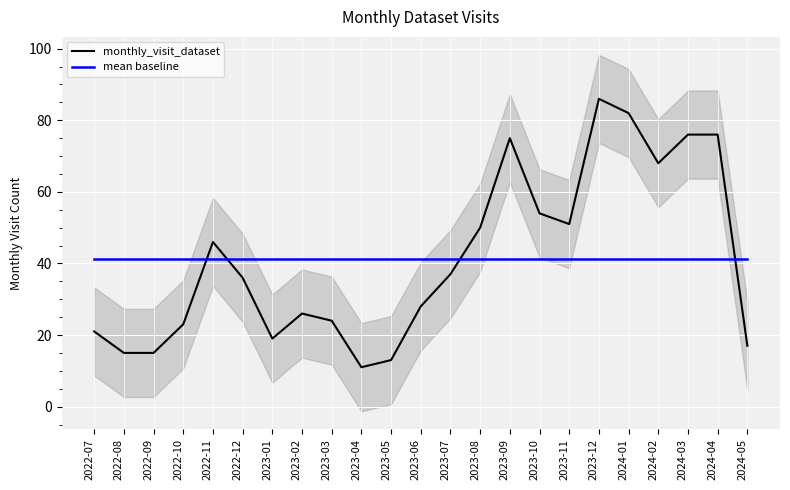

Reading right to left, what are all the values shown in this chart?

monthly_visit_dataset: 17.0	76.0	76.0	68.0	82.0	86.0	51.0	54.0	75.0	50.0	37.0	28.0	13.0	11.0	24.0	26.0	19.0	36.0	46.0	23.0	15.0	15.0	21.0
mean baseline: 41.3	41.3	41.3	41.3	41.3	41.3	41.3	41.3	41.3	41.3	41.3	41.3	41.3	41.3	41.3	41.3	41.3	41.3	41.3	41.3	41.3	41.3	41.3